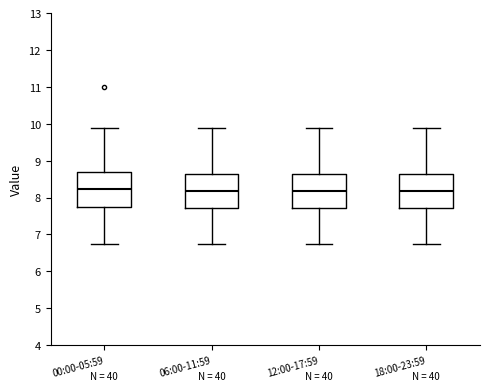

Reading left to right, transcribe this box plot: for each box, give where its median line is, the range the box spans, and where its two whiskers end, as read against the y-axis. The values are not printed on the chart, so give them approximately, as read against the axis.

00:00-05:59: median 8.2, box 7.7 to 8.7, whiskers 6.8 to 9.9
06:00-11:59: median 8.2, box 7.7 to 8.6, whiskers 6.8 to 9.9
12:00-17:59: median 8.2, box 7.7 to 8.6, whiskers 6.8 to 9.9
18:00-23:59: median 8.2, box 7.7 to 8.6, whiskers 6.8 to 9.9